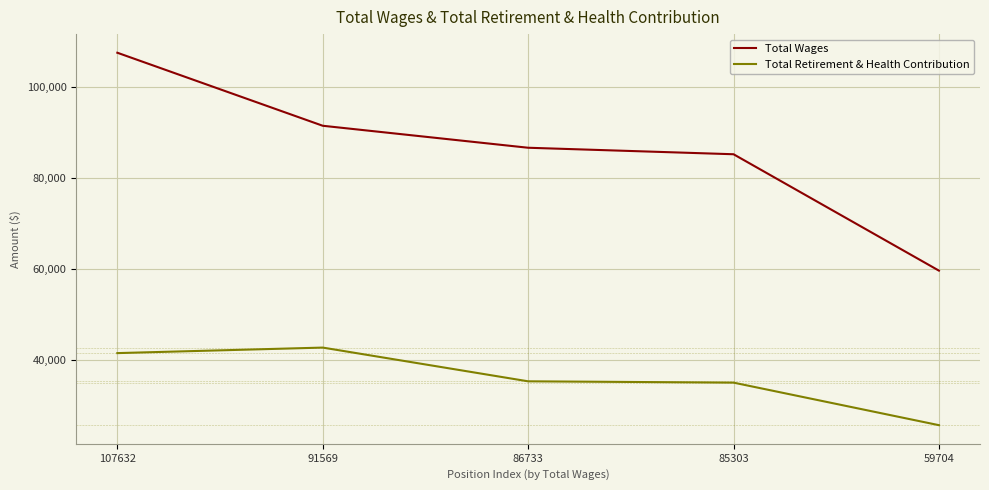

Which category has the lowest value in the Total Retirement & Health Contribution series?

59704